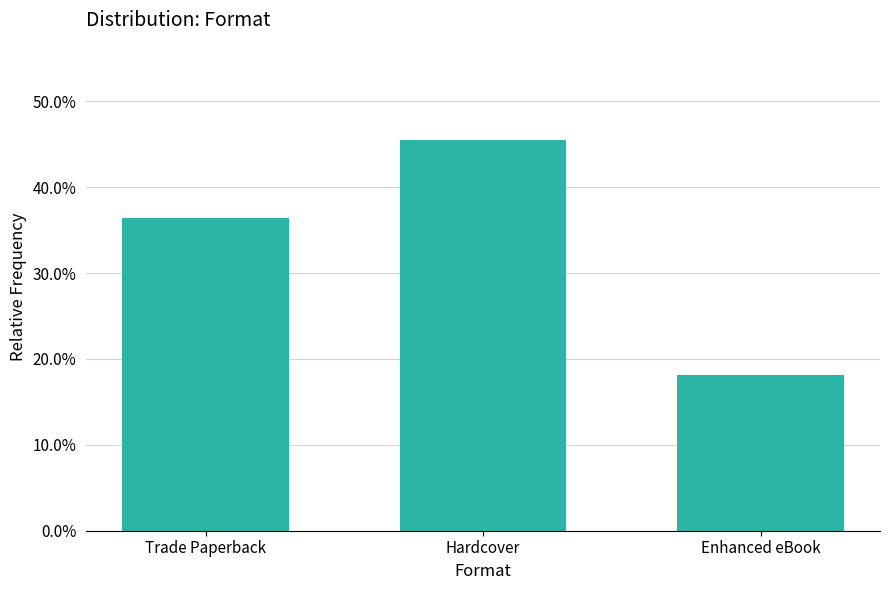

How many values are between 0 and 1?

3